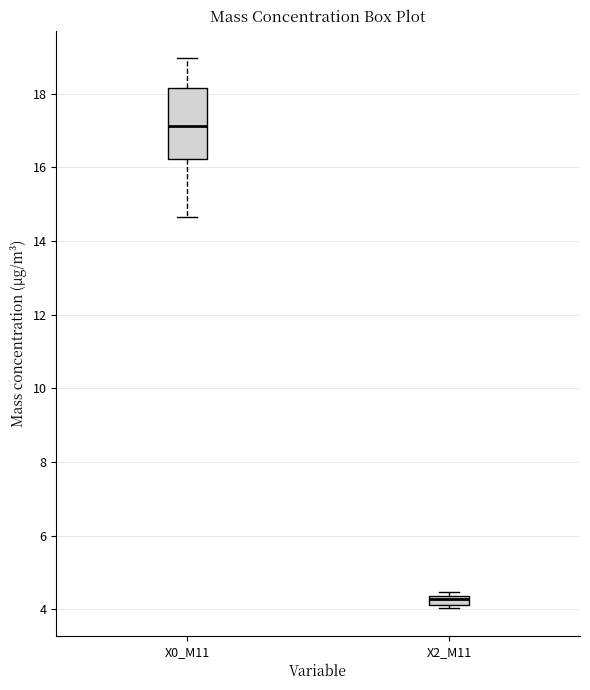

Which box's median line is the lowest?

X2_M11